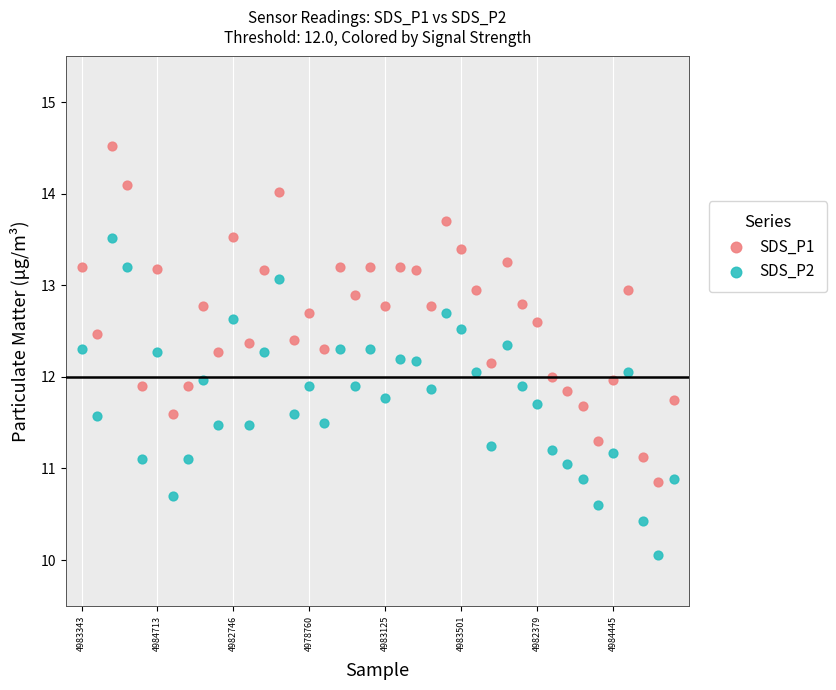

Which series reaches the minimum Y coordinate?

SDS_P2